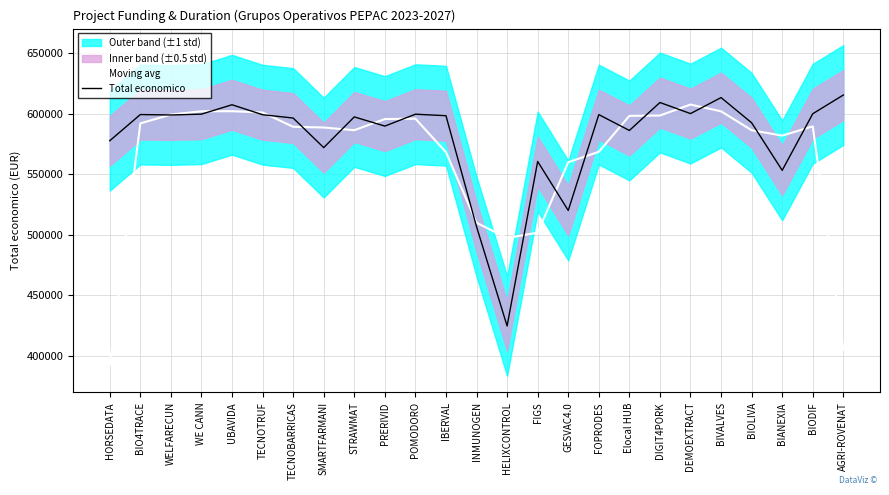

The Total economico series shows 949501.9 at BIODIF. True or false?

False